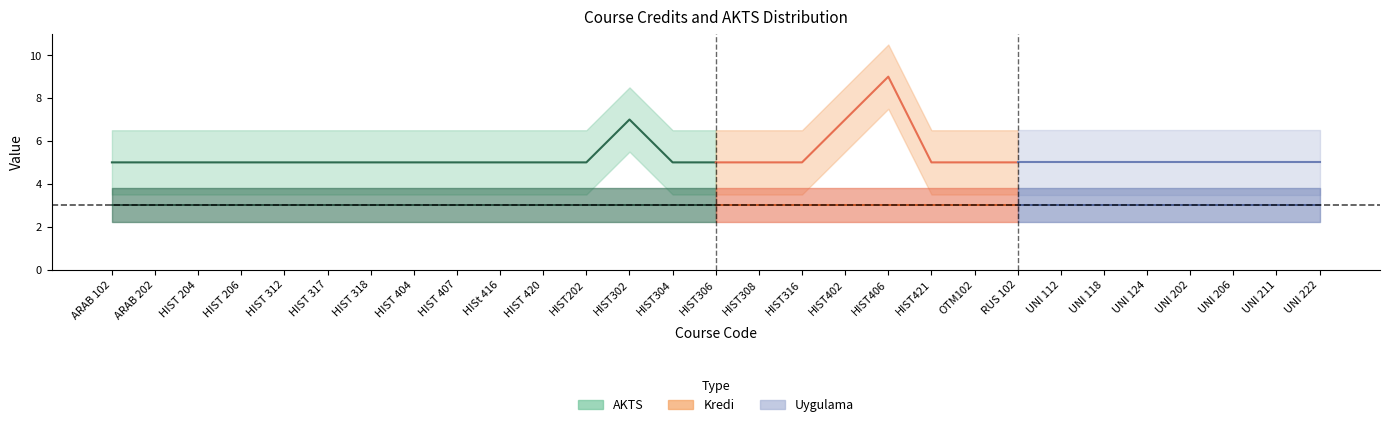

True or false: Uygulama and AKTS cross at least once.

False